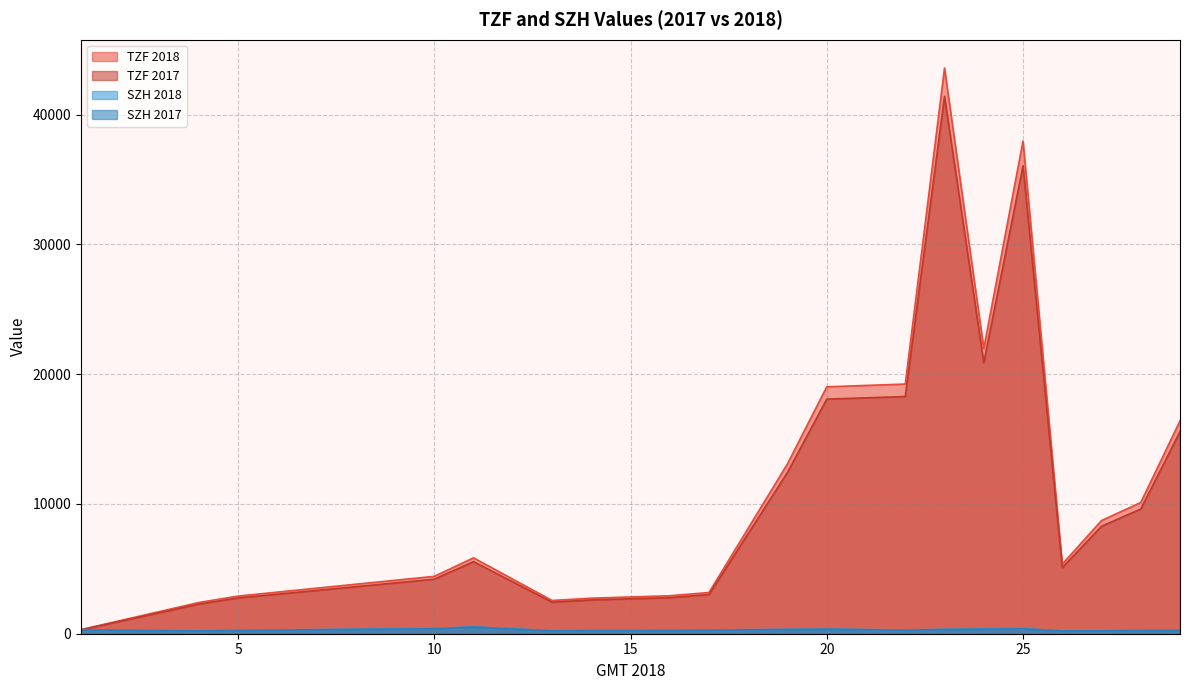

The value of TZF 2018 at 27 is 8719.7. True or false?

True